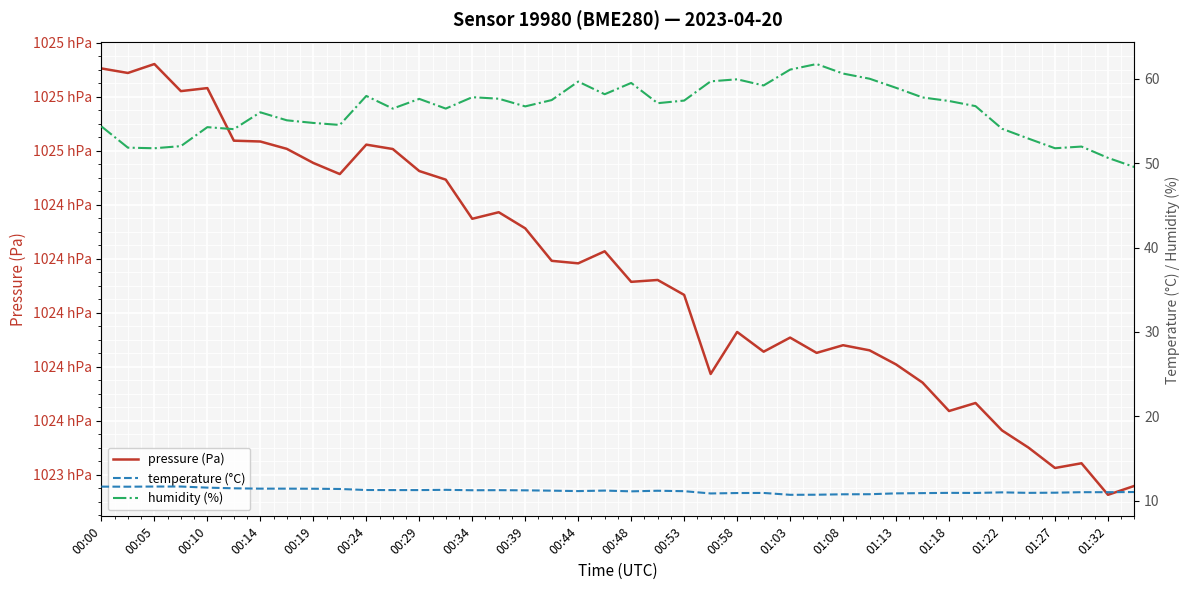

At which label is temperature (°C) closest to 11?

01:22